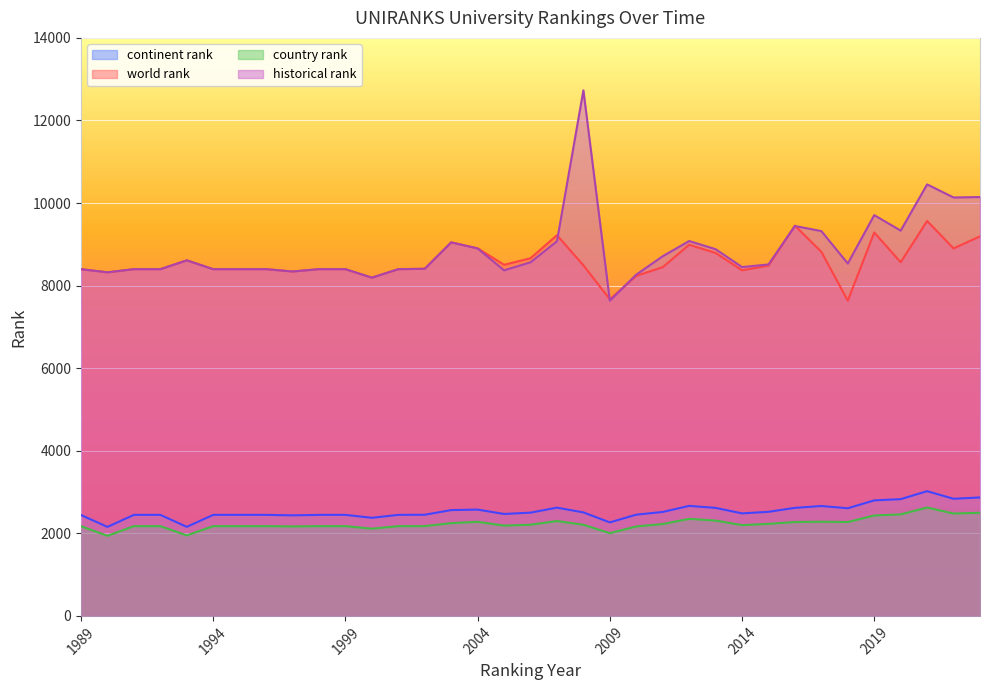

Which series changed the most between 2000 and 2023?

historical rank